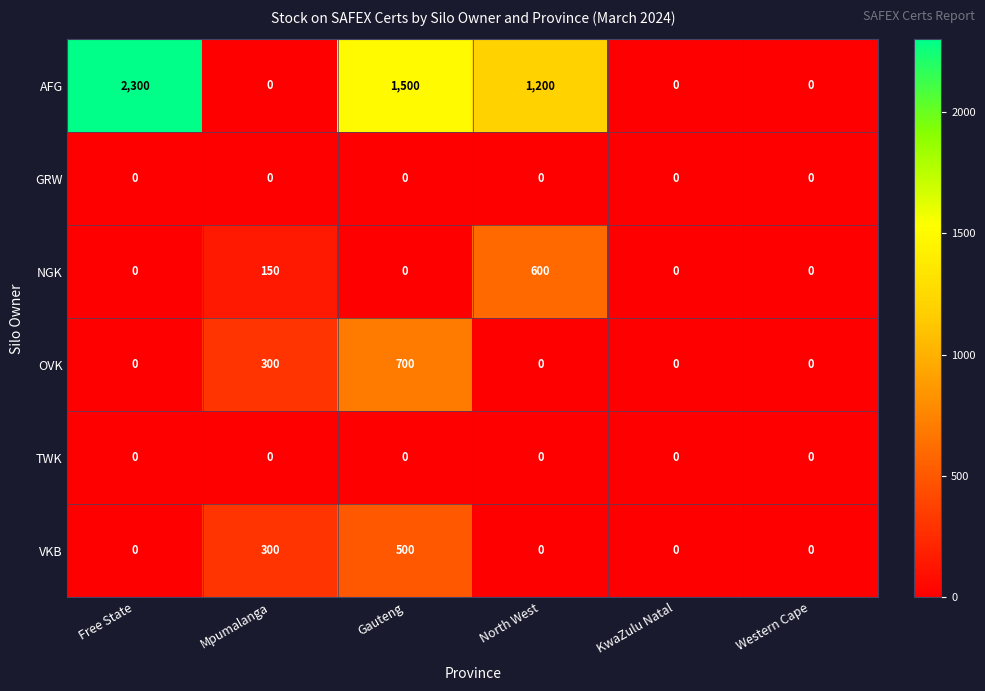

What is the spread (max minus min) of values at Mpumalanga?

300